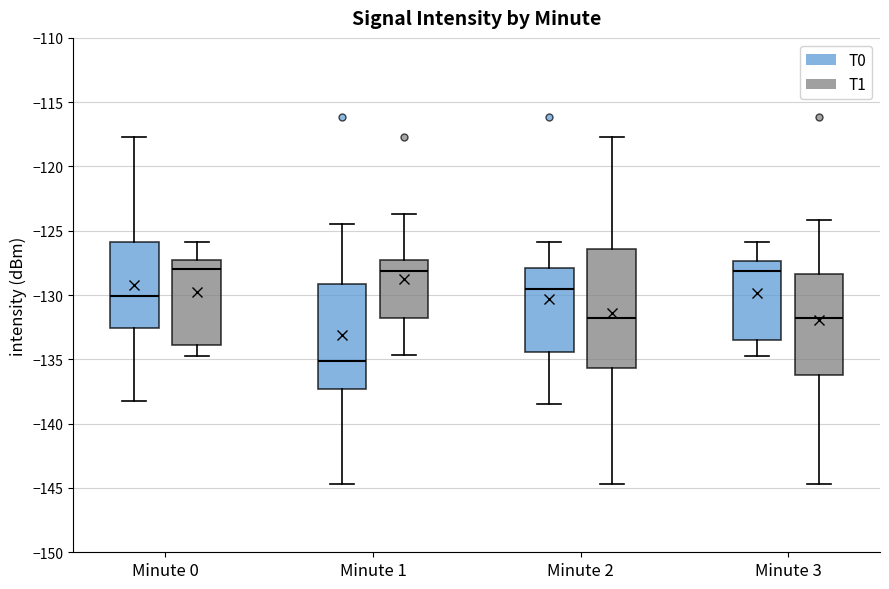

Reading left to right, transcribe this box plot: for each box, give where its median line is, the range the box spans, and where its two whiskers end, as read against the y-axis. The values are not printed on the chart, so give them approximately, as read against the axis.

Minute 0 (T0): median -130.0, box -132.5 to -126.0, whiskers -138.0 to -117.5
Minute 0 (T1): median -128.0, box -134.0 to -127.0, whiskers -135.0 to -126.0
Minute 1 (T0): median -135.0, box -137.5 to -129.0, whiskers -144.5 to -124.5
Minute 1 (T1): median -128.0, box -132.0 to -127.0, whiskers -134.5 to -123.5
Minute 2 (T0): median -129.5, box -134.5 to -128.0, whiskers -138.5 to -126.0
Minute 2 (T1): median -132.0, box -135.5 to -126.5, whiskers -144.5 to -117.5
Minute 3 (T0): median -128.0, box -133.5 to -127.5, whiskers -135.0 to -126.0
Minute 3 (T1): median -132.0, box -136.0 to -128.5, whiskers -144.5 to -124.0